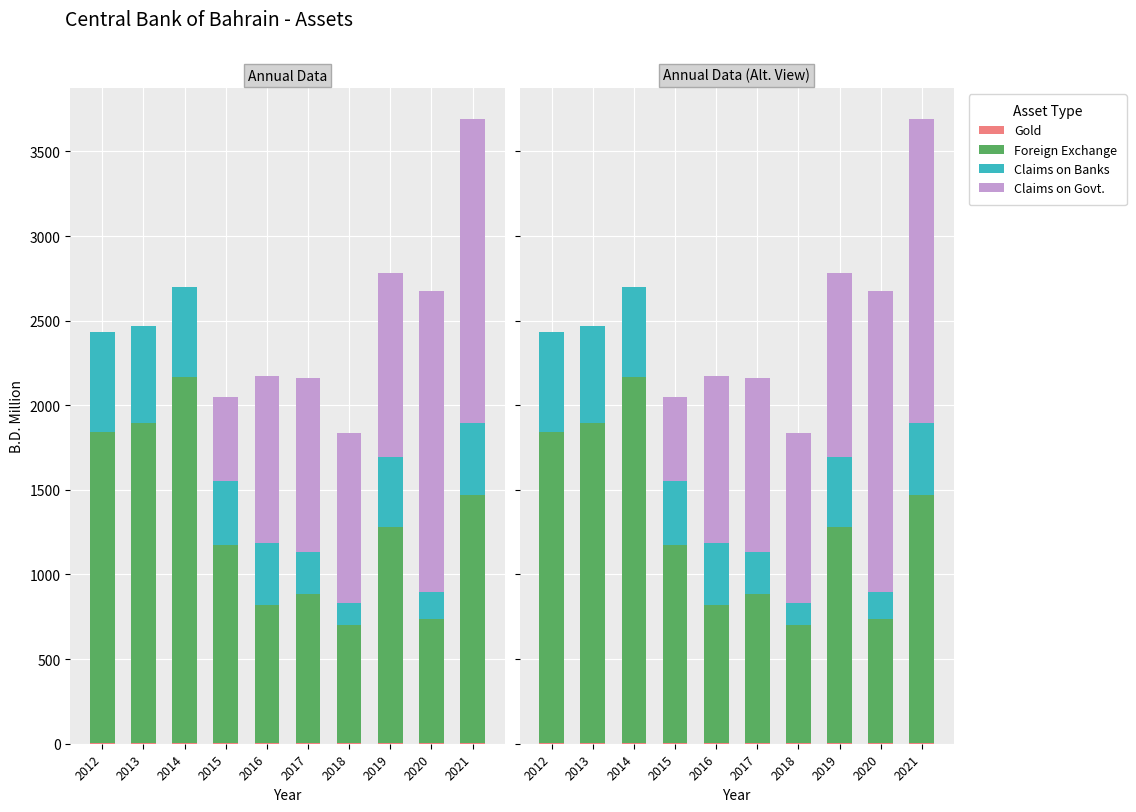

At which label does Claims on Banks reach its peak?

2012